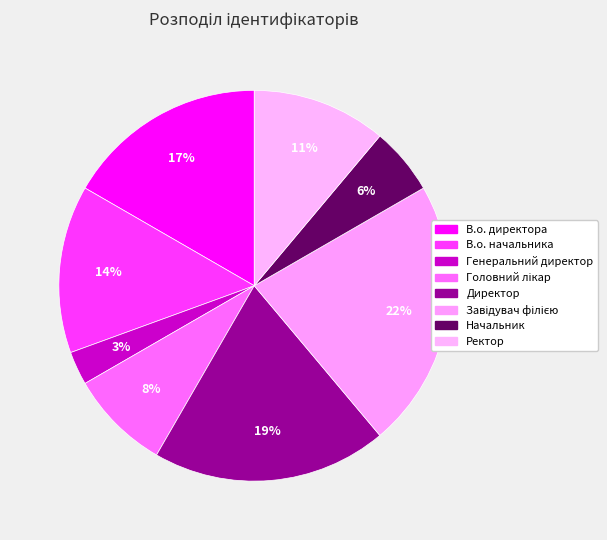

To the nearest percent, what portion does Головний лікар represent?

8%